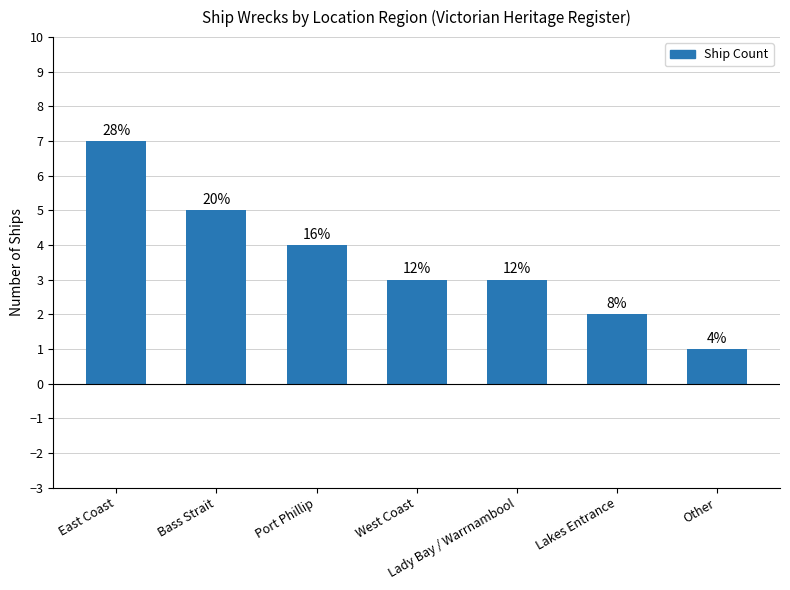

At which label is the value closest to 4?

Port Phillip